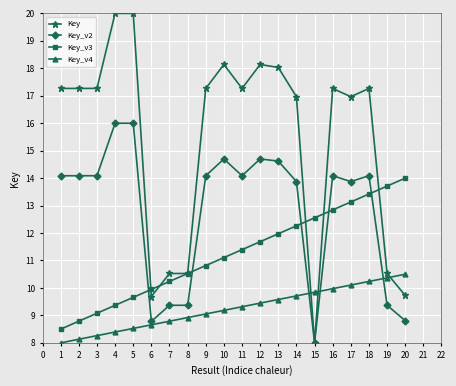

Which series has the largest total across all categories?

Key